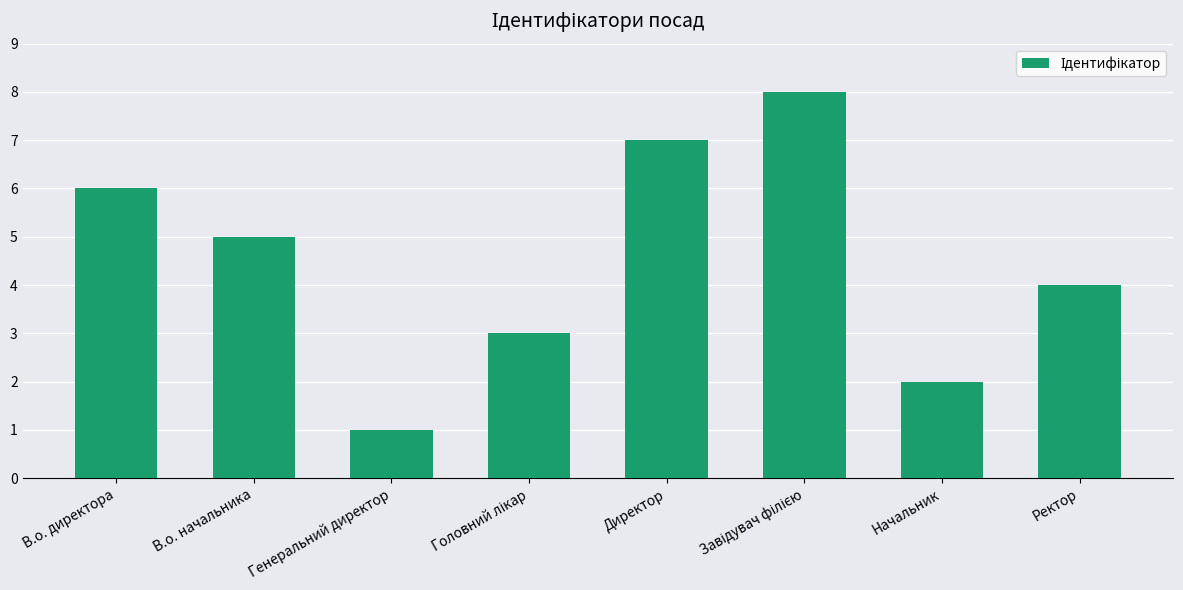

The chart shows a value of 1 at Начальник. True or false?

False